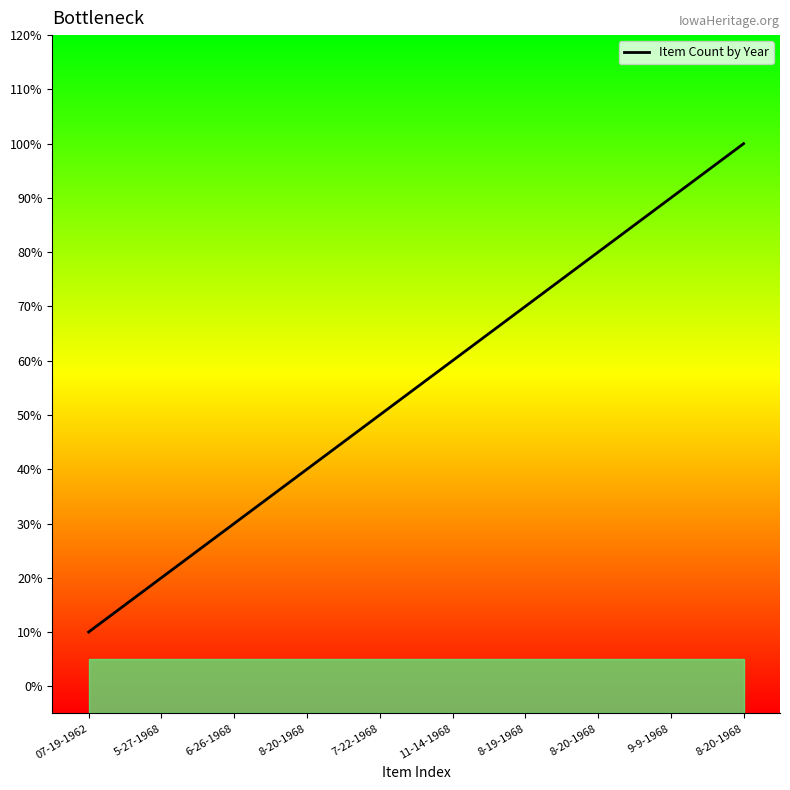

How many data points are above 6?

4